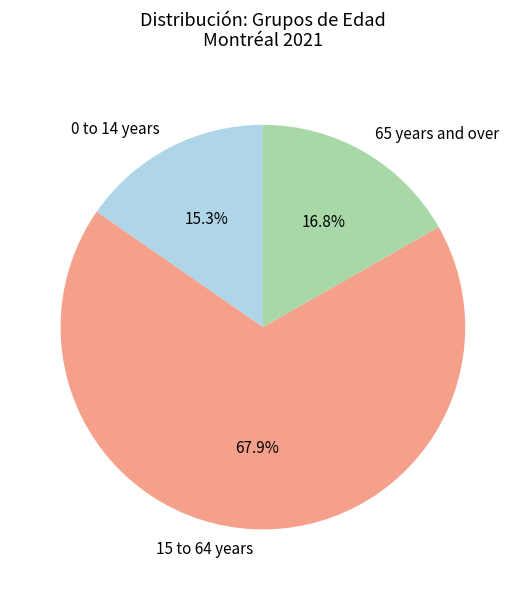

What percentage is NOT represented by 65 years and over?

83.2%